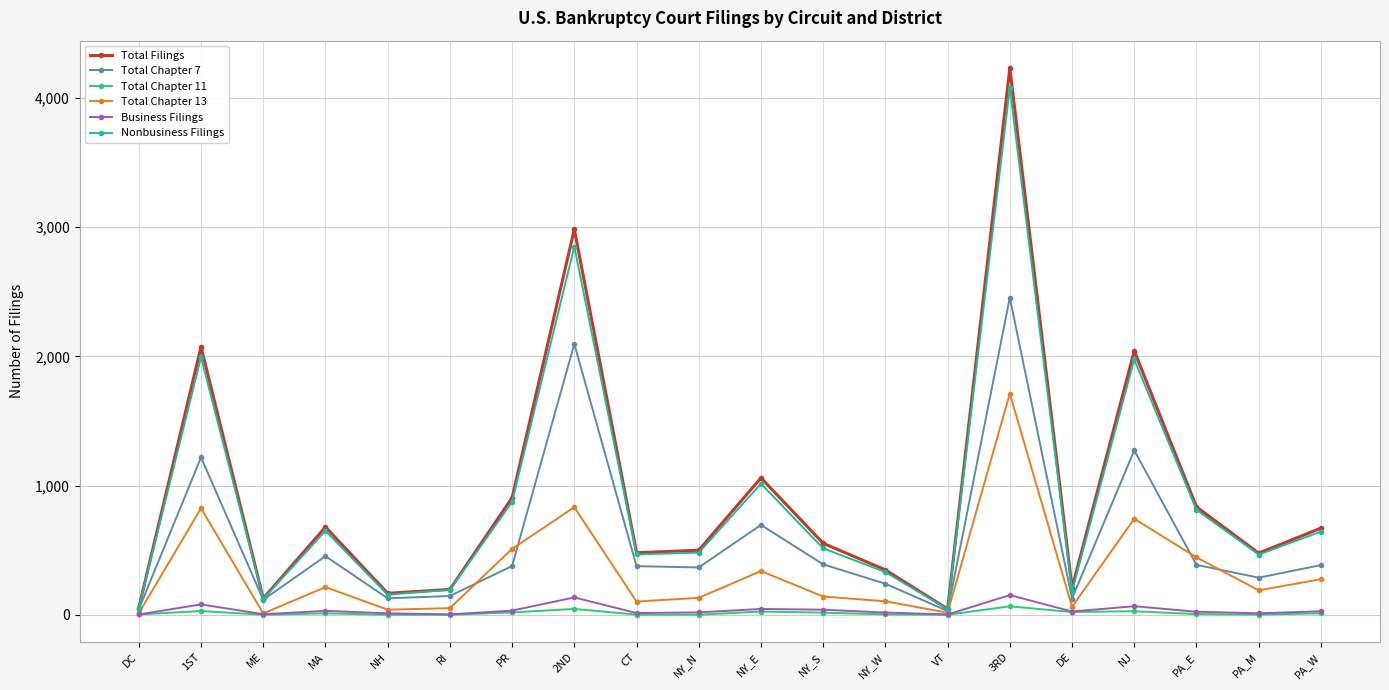

Between NH and PR, which series saw the biggest shift?

Total Filings